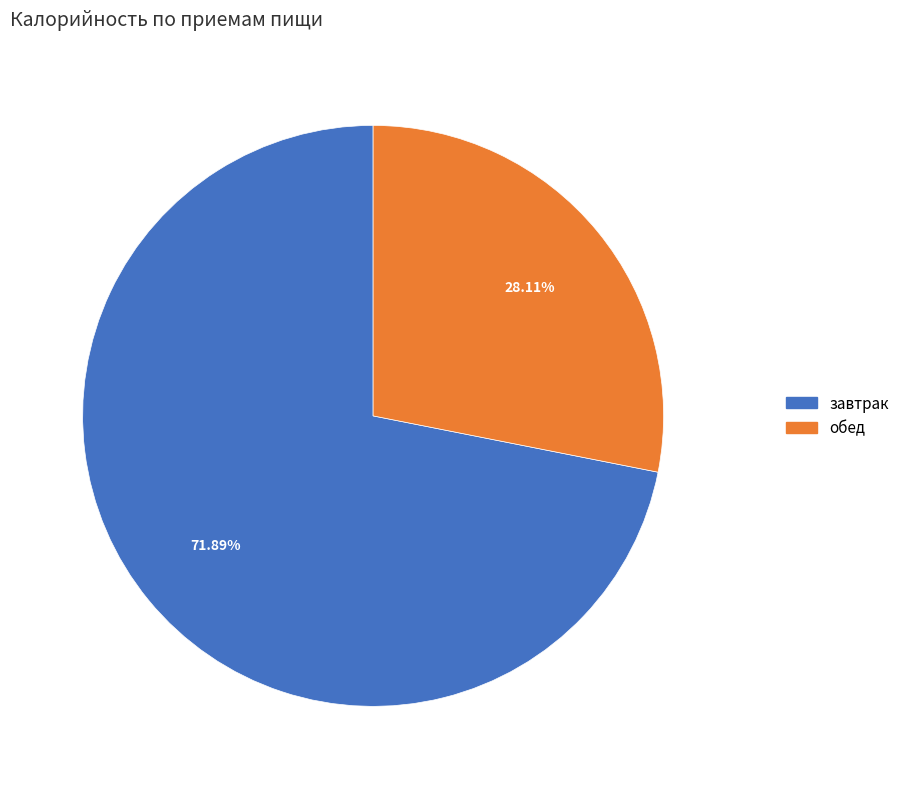

To the nearest percent, what is the difference between the обед and завтрак slice percentages?

44%